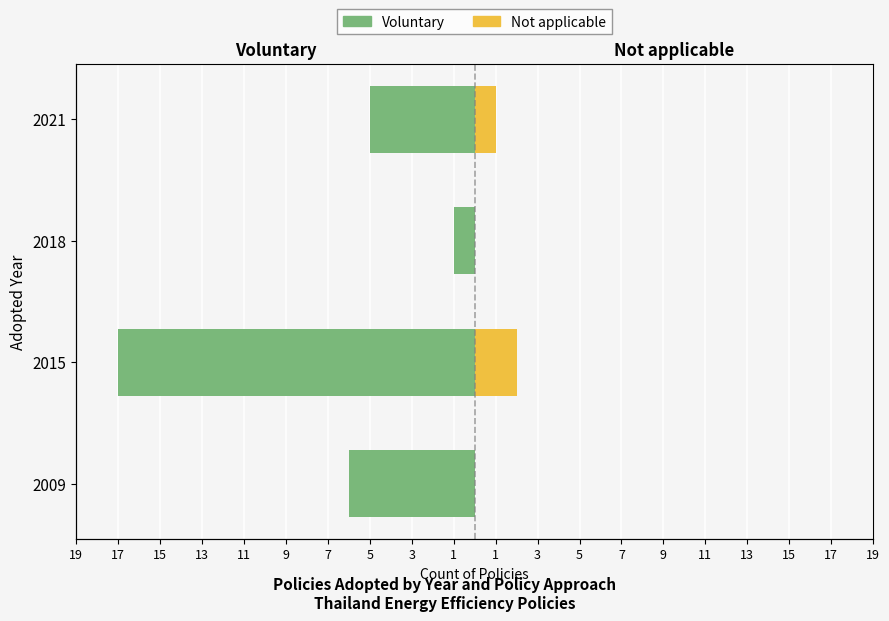

What is the sum of all Not applicable values?

3